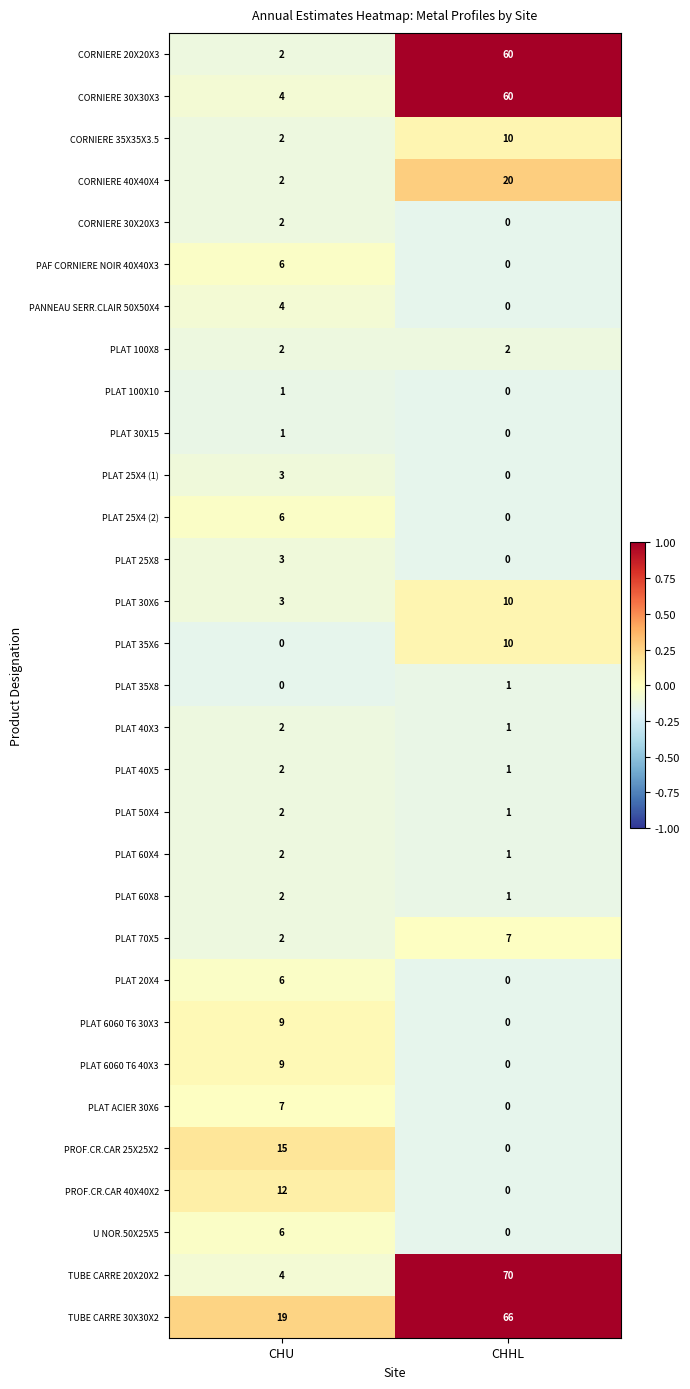

True or false: PLAT 35X6 has a value of 16 at CHHL.

False